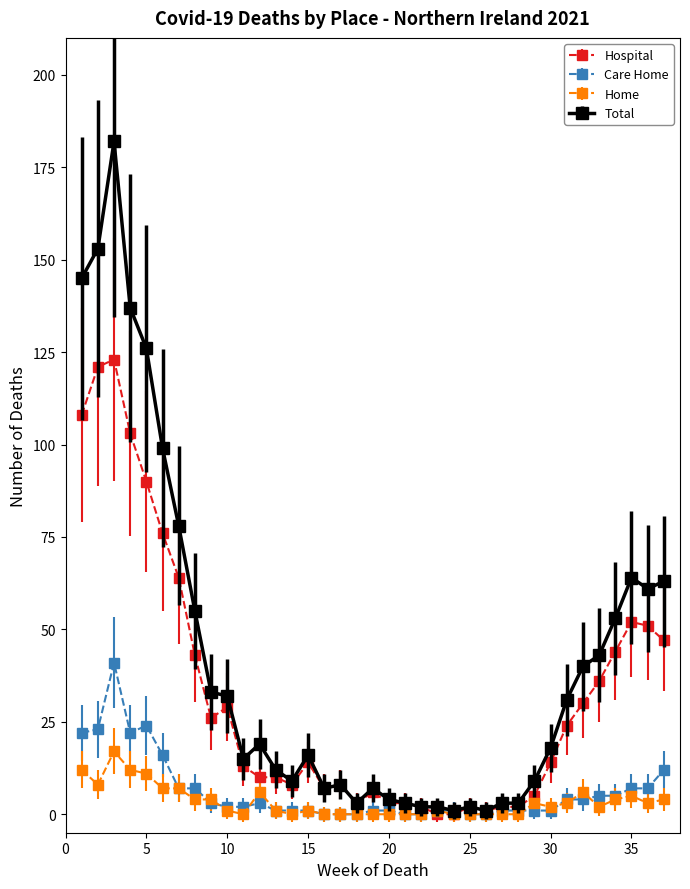

Which series has the largest range (max minus min)?

Total